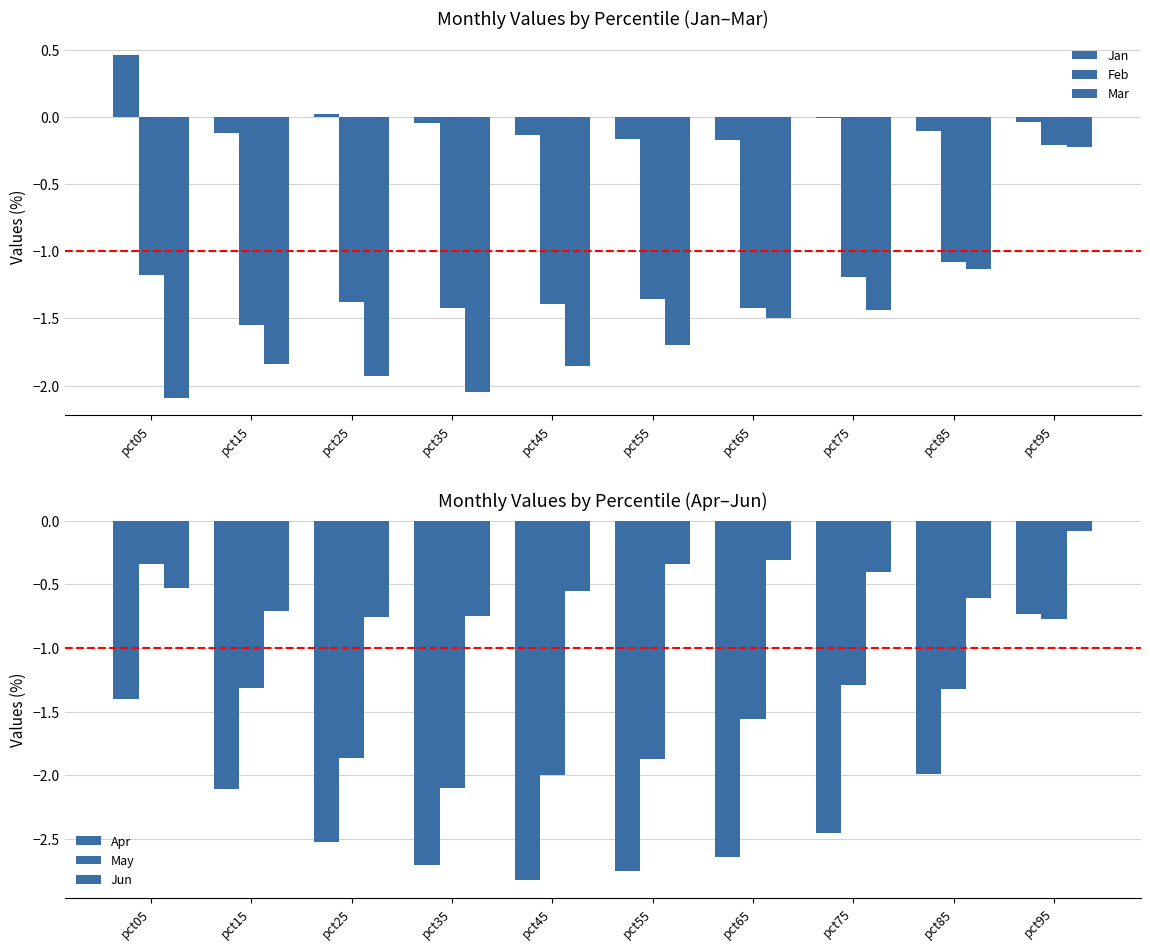

True or false: Jun has a value of -0.5 at pct45.

True